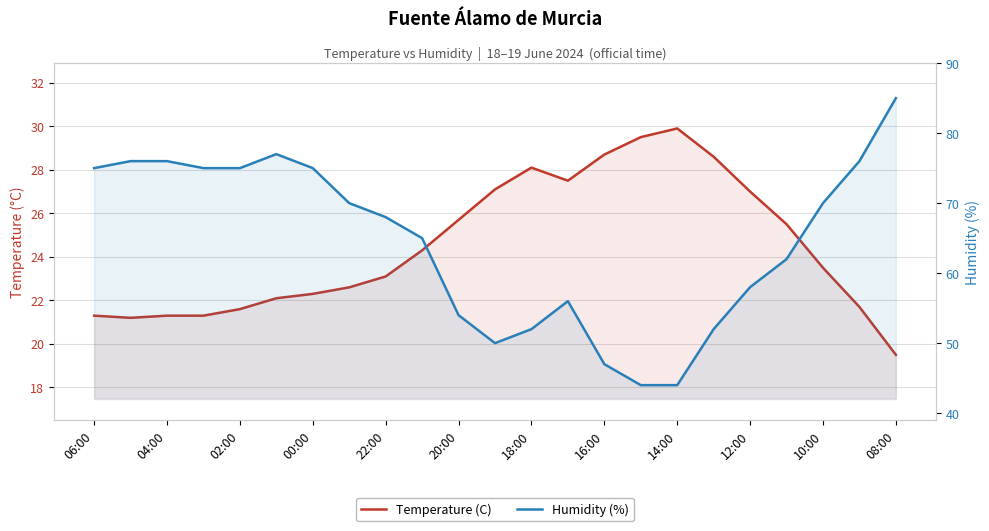

How many interior local valleys does the Temperature (C) series have?

2